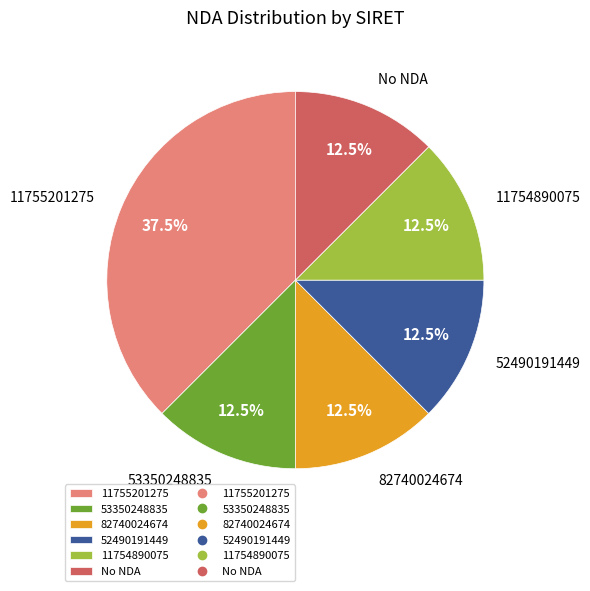

Does any single category account for the majority?

No